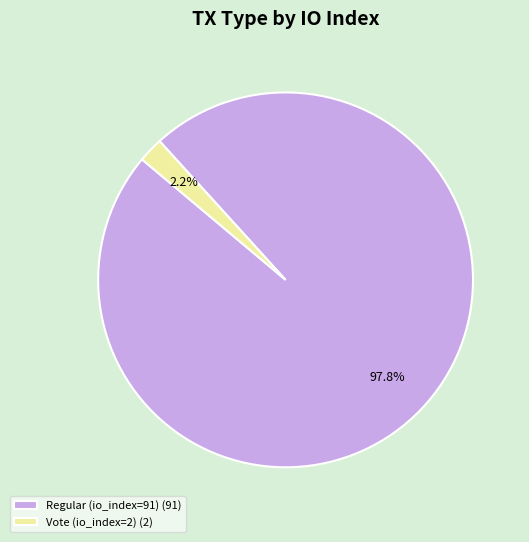

Is it true that Regular (io_index=91) is 98% of the pie?

True